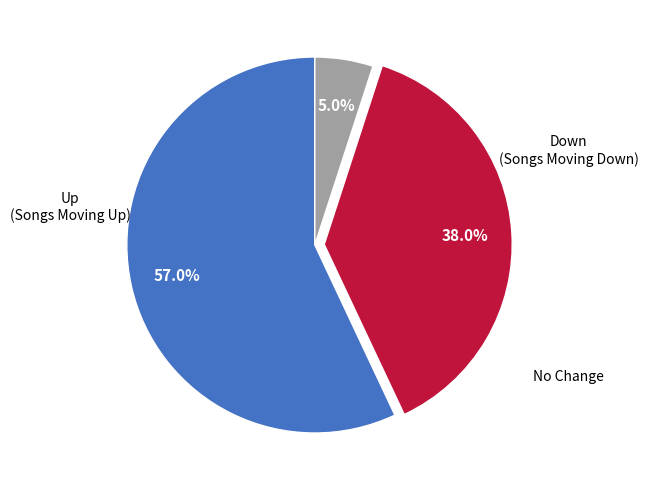

How many segments does this pie chart have?

3